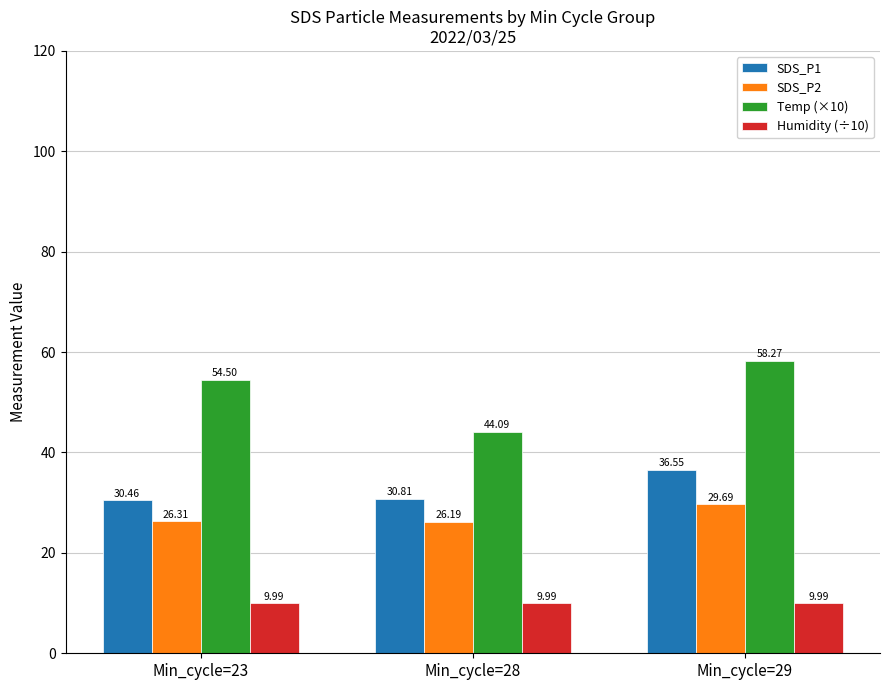

At Min_cycle=29, list the series in order from smallest to largest.

Humidity (÷10), SDS_P2, SDS_P1, Temp (×10)